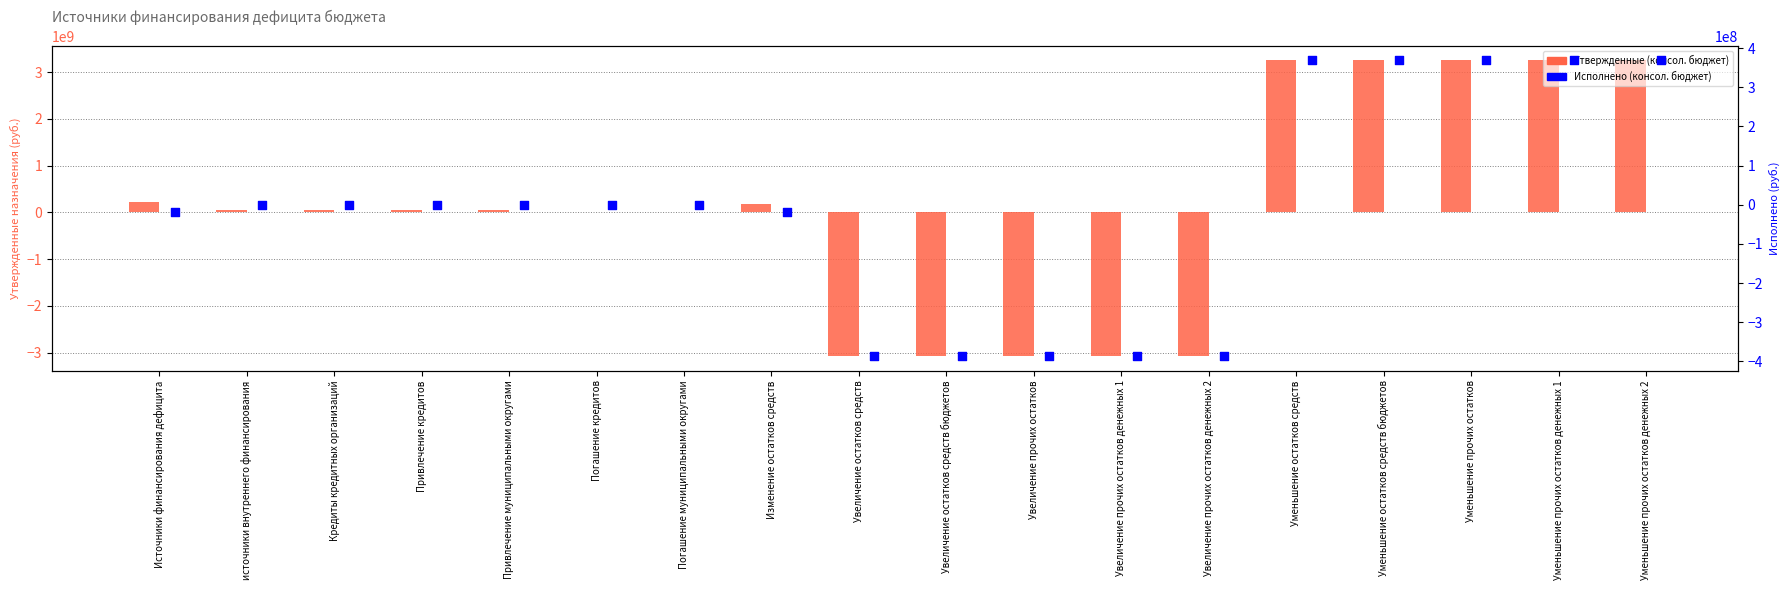

Which series has the largest Y range (max minus min)?

Утвержденные (консол. бюджет)